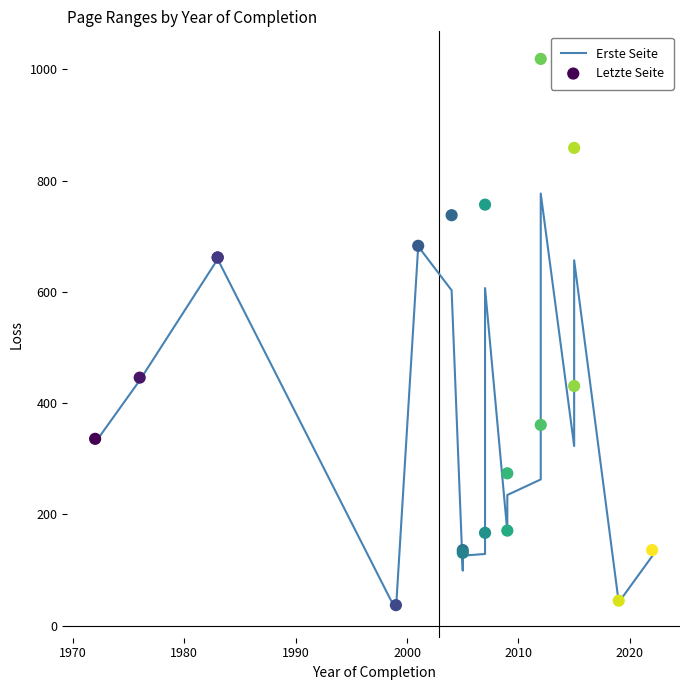

At how many categories does at least one series exceed 323?

11